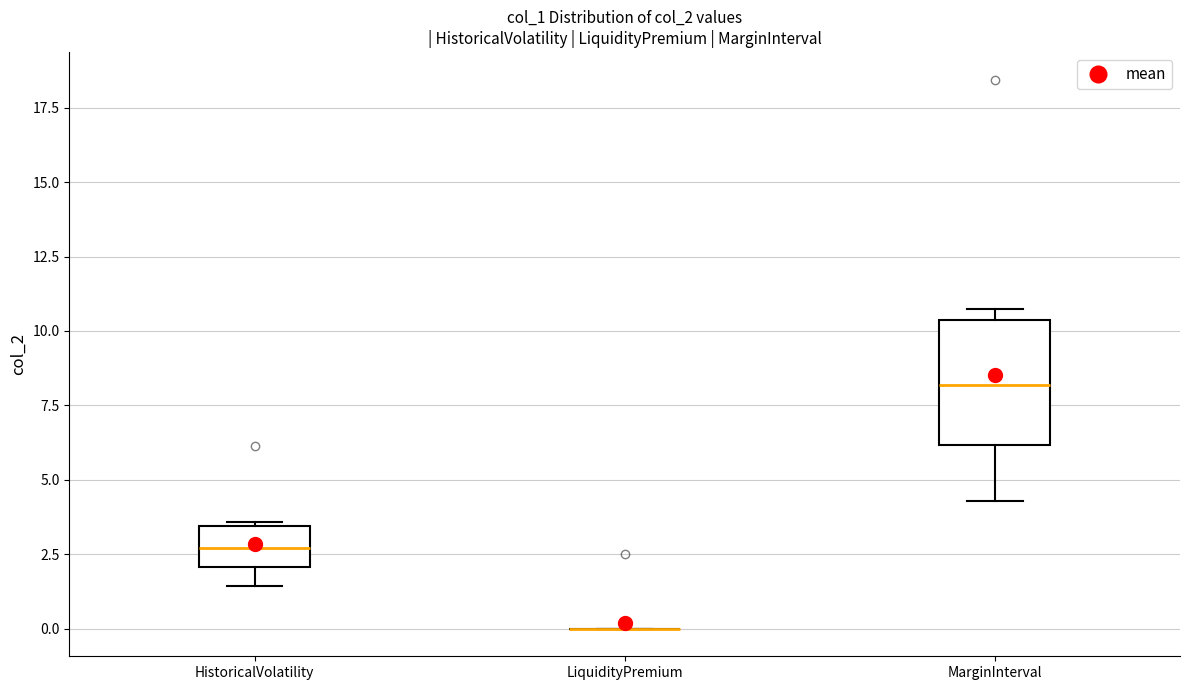

Reading left to right, transcribe this box plot: for each box, give where its median line is, the range the box spans, and where its two whiskers end, as read against the y-axis. The values are not printed on the chart, so give them approximately, as read against the axis.

HistoricalVolatility: median 2.5, box 2.0 to 3.5, whiskers 1.5 to 3.5
LiquidityPremium: box collapsed to a line at 0.0, whiskers 0.0 to 0.0
MarginInterval: median 8.0, box 6.0 to 10.5, whiskers 4.5 to 10.5 (just above the box's upper edge)